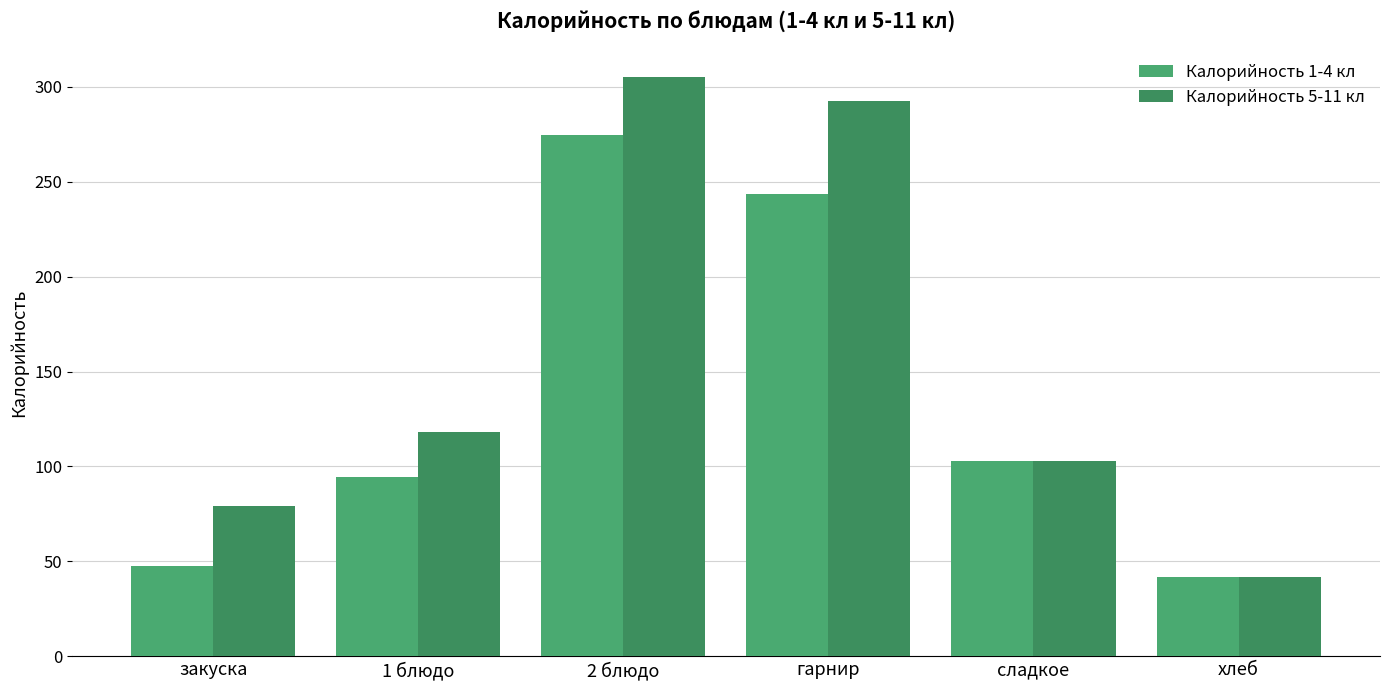

List the series in order of their overall mean, lowest first.

Калорийность 1-4 кл, Калорийность 5-11 кл